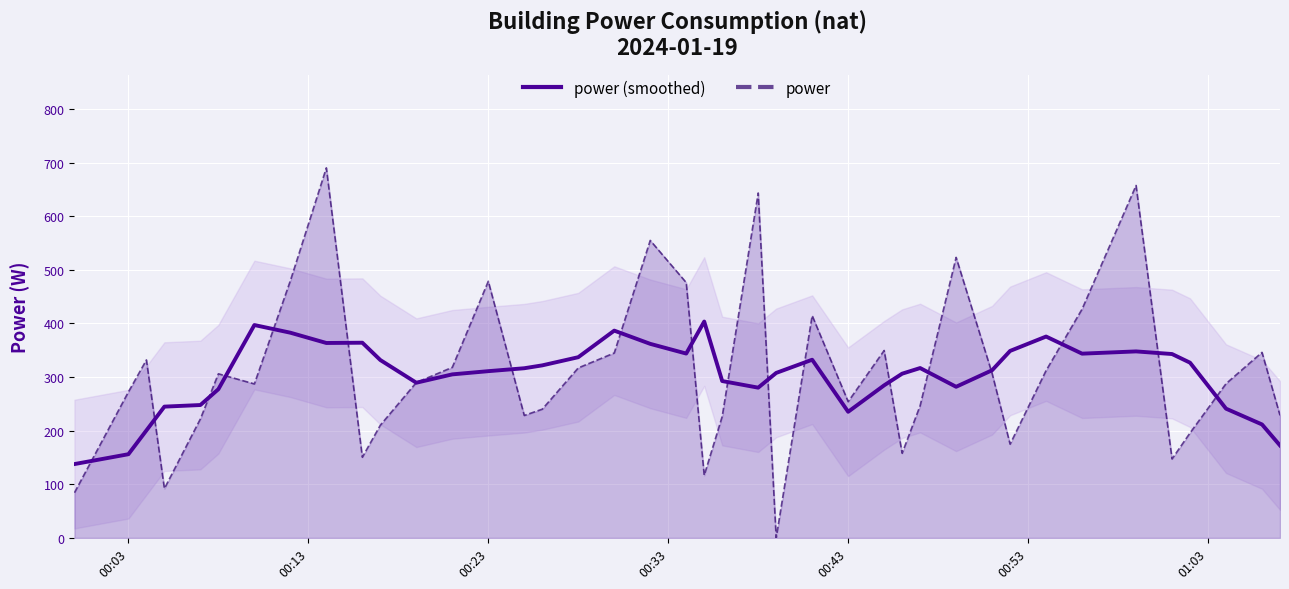

Reading right to left, what are all the values shown in this chart?

power (smoothed): 172.5	211.6	241.1	326.9	343.0	347.9	343.7	375.6	348.8	312.8	281.9	316.9	306.3	284.6	235.3	332.4	307.8	280.3	292.6	403.6	343.9	362.0	386.7	337.1	321.9	316.5	311.0	305.1	289.5	331.8	364.1	363.6	382.8	397.1	277.4	247.9	244.9	200.5	156.1	137.7
power: 228.6	346.1	287.7	195.8	147.3	657.4	426.8	312.2	174.9	306.8	523.3	246.7	157.9	349.6	254.2	414.7	0.0	643.4	226.5	116.8	476.3	554.9	344.9	317.1	240.1	228.4	478.7	318.2	289.8	210.2	150.5	690.4	479.7	287.2	306.1	222.0	92.0	332.0	272.3	84.3